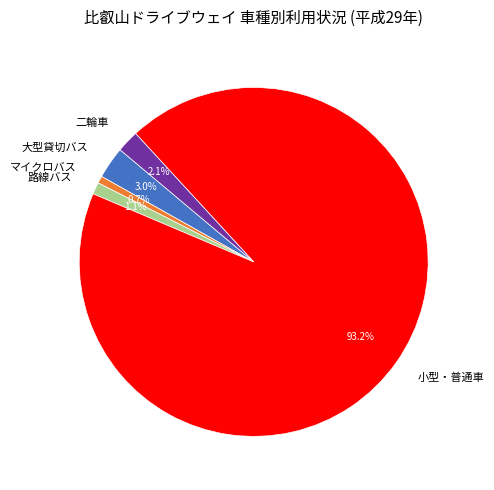

Which has a higher value, マイクロバス or 二輪車?

二輪車